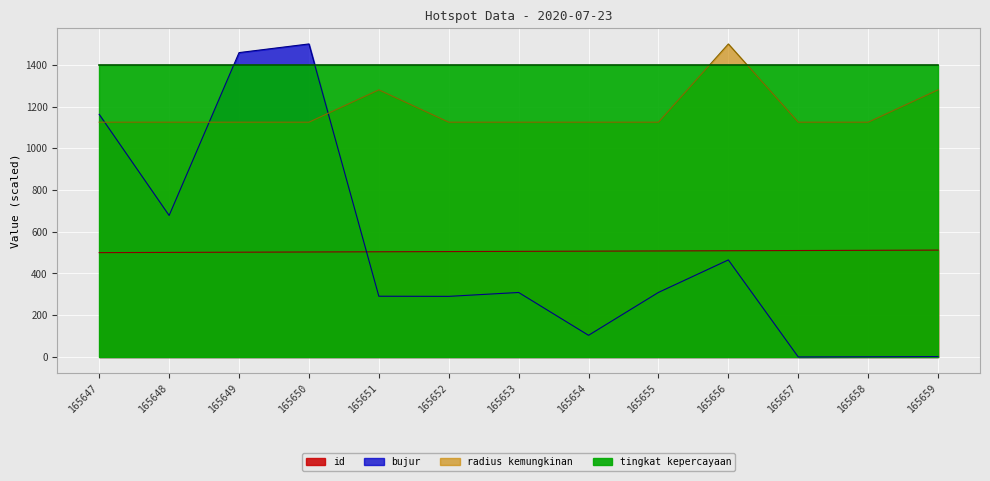

What is the average value of the bujur series?

505.4